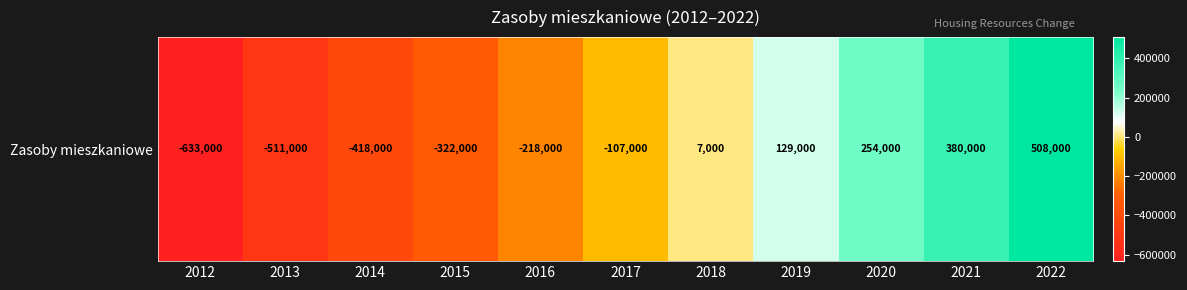

List the labels in order of value, largest first.

2022, 2021, 2020, 2019, 2018, 2017, 2016, 2015, 2014, 2013, 2012